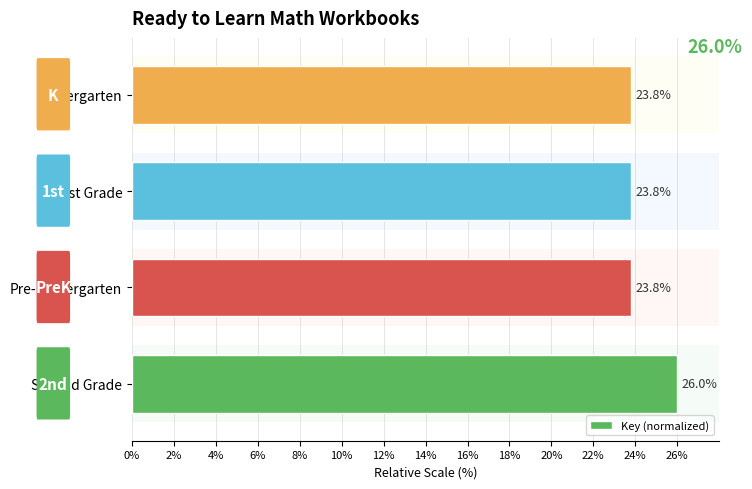

What is the difference between the values at Second Grade and First Grade?

2.2